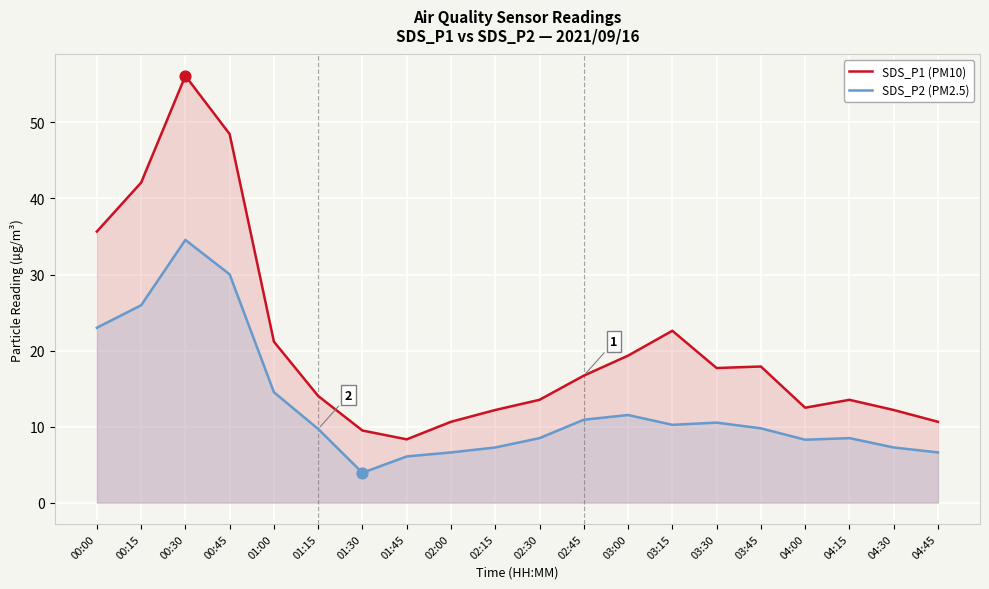

Is the value of SDS_P2 (PM2.5) at 00:00 greater than the value of SDS_P1 (PM10) at 00:00?

No